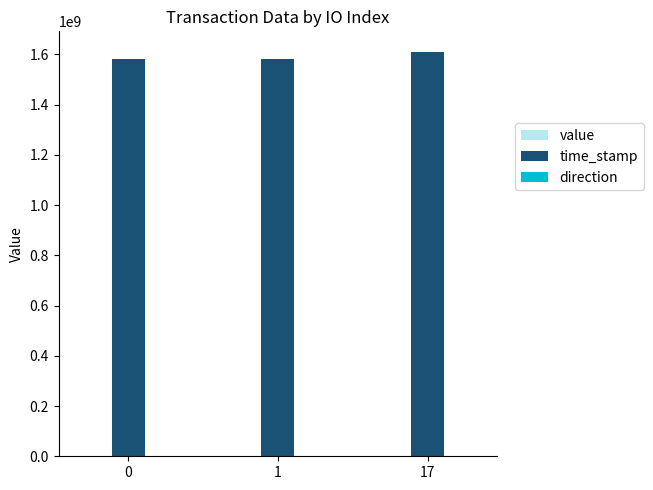

How many groups of bars are there?

3